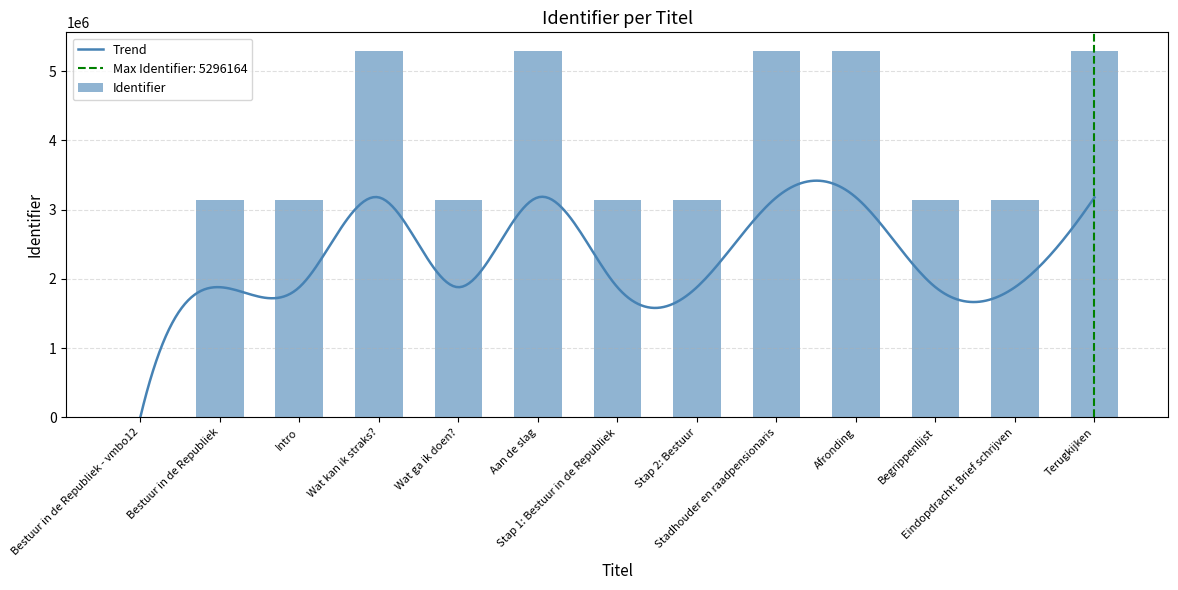

The chart shows a value of 1099850 at Stadhouder en raadpensionaris. True or false?

False